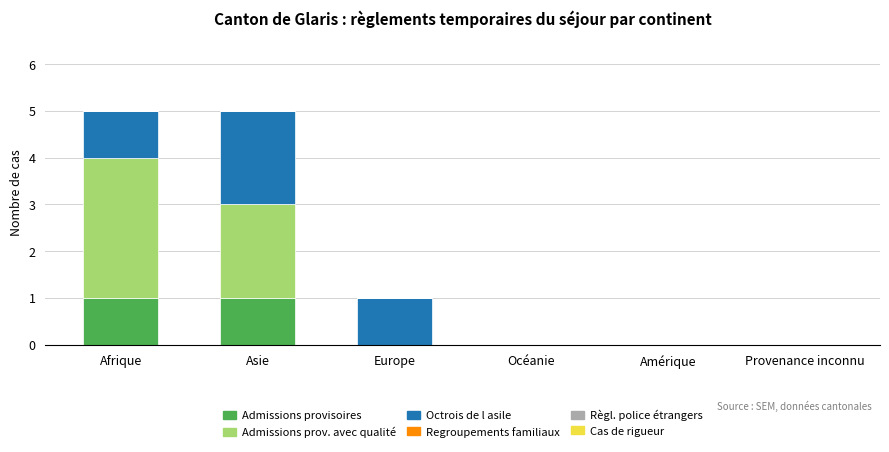

True or false: Admissions provisoires has a value of 0 at Amérique.

True